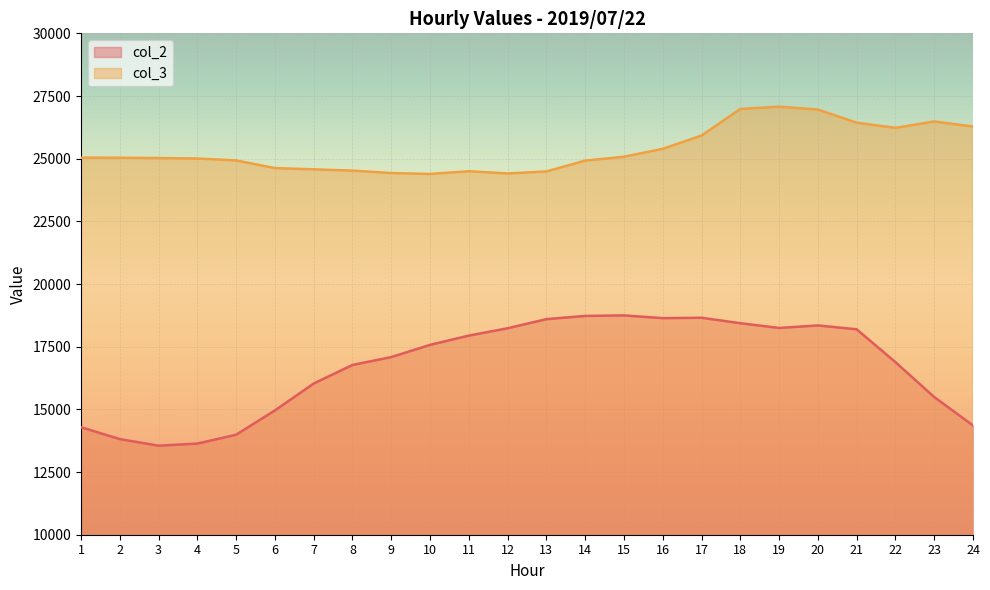

What is the average value of the col_3 series?

25364